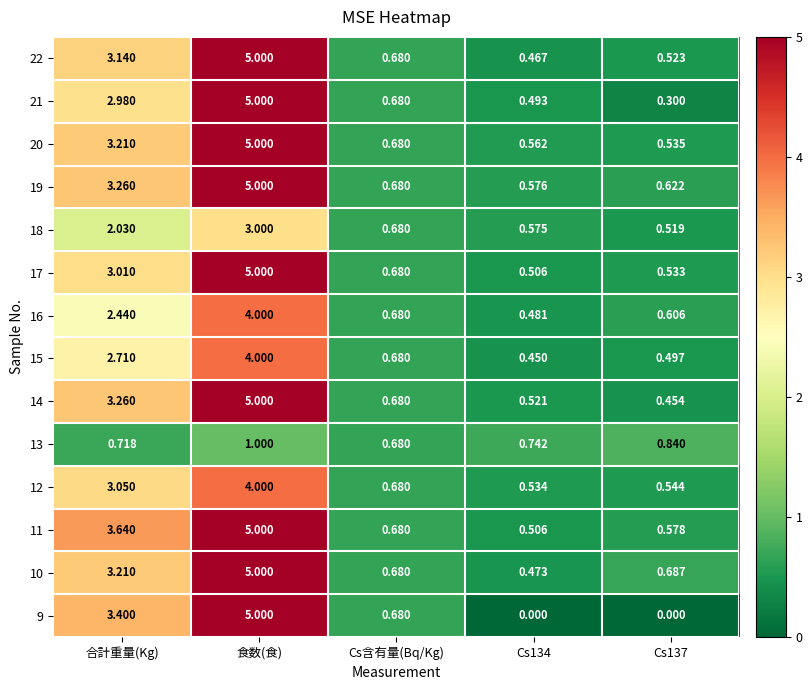

Which series has the largest range (max minus min)?

9